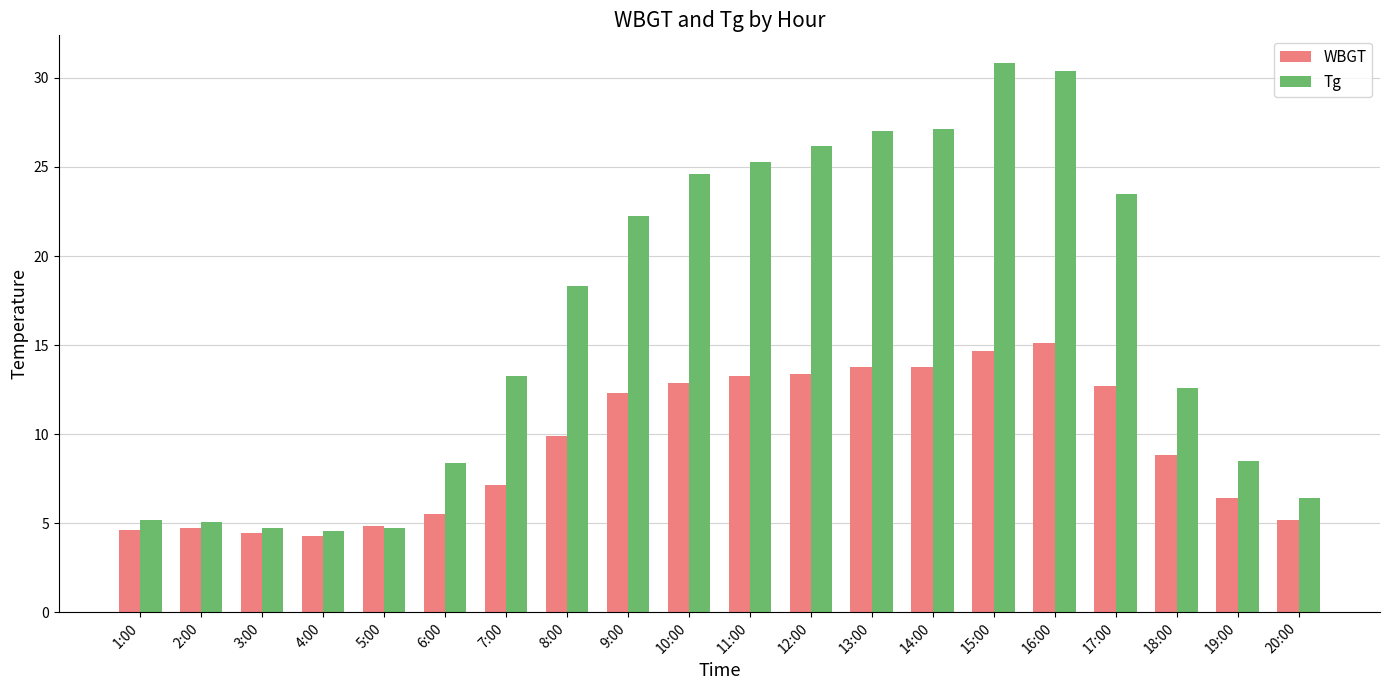

Rank the series at 12:00 from lowest to highest value.

WBGT, Tg